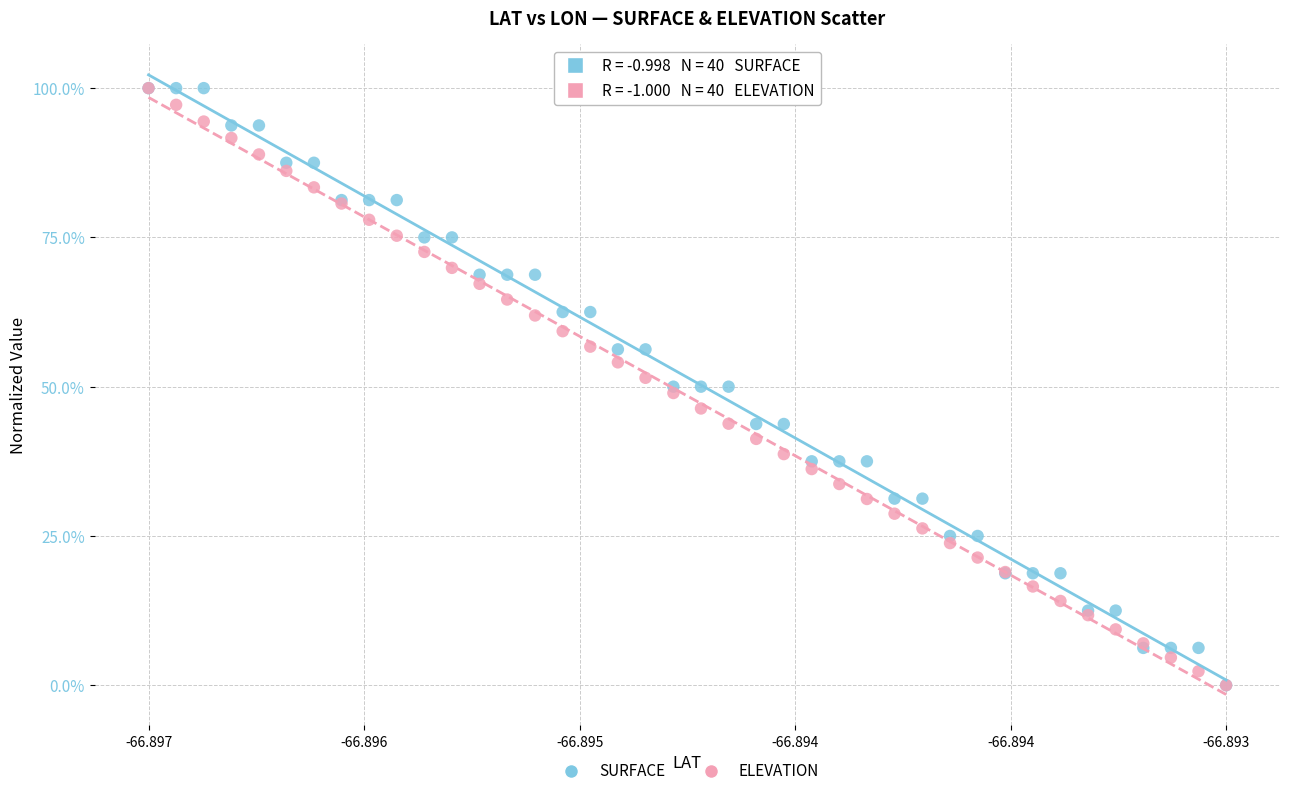

What are all the series names shown in the legend?

SURFACE, ELEVATION